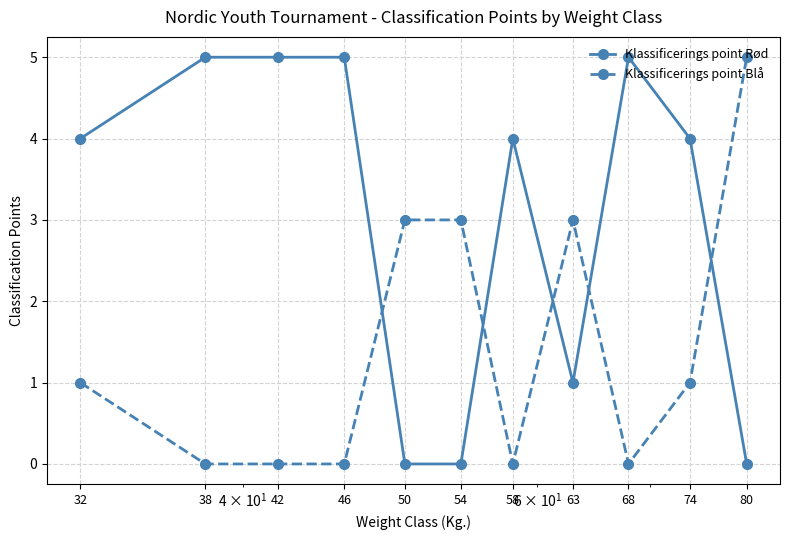

Which series has the largest total across all categories?

Klassificerings point Rød